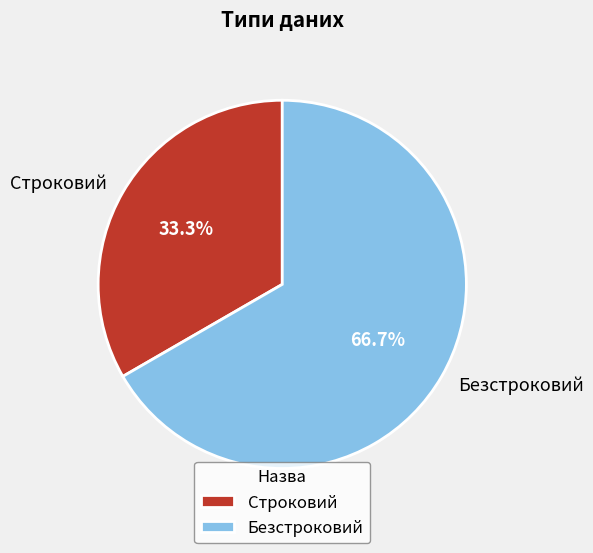

How many slices are in this pie chart?

2